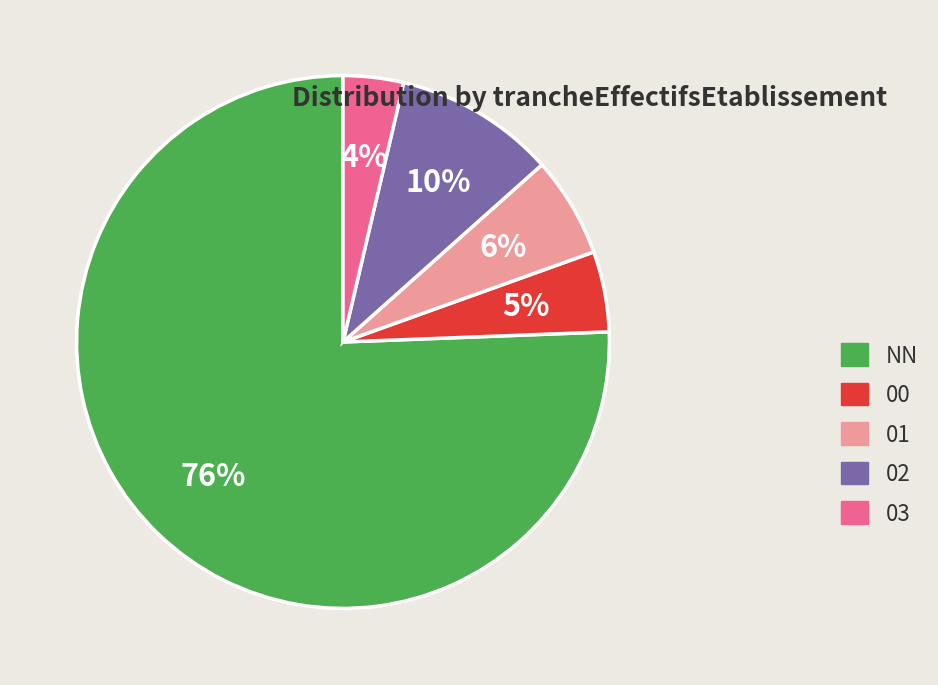

How many segments does this pie chart have?

5